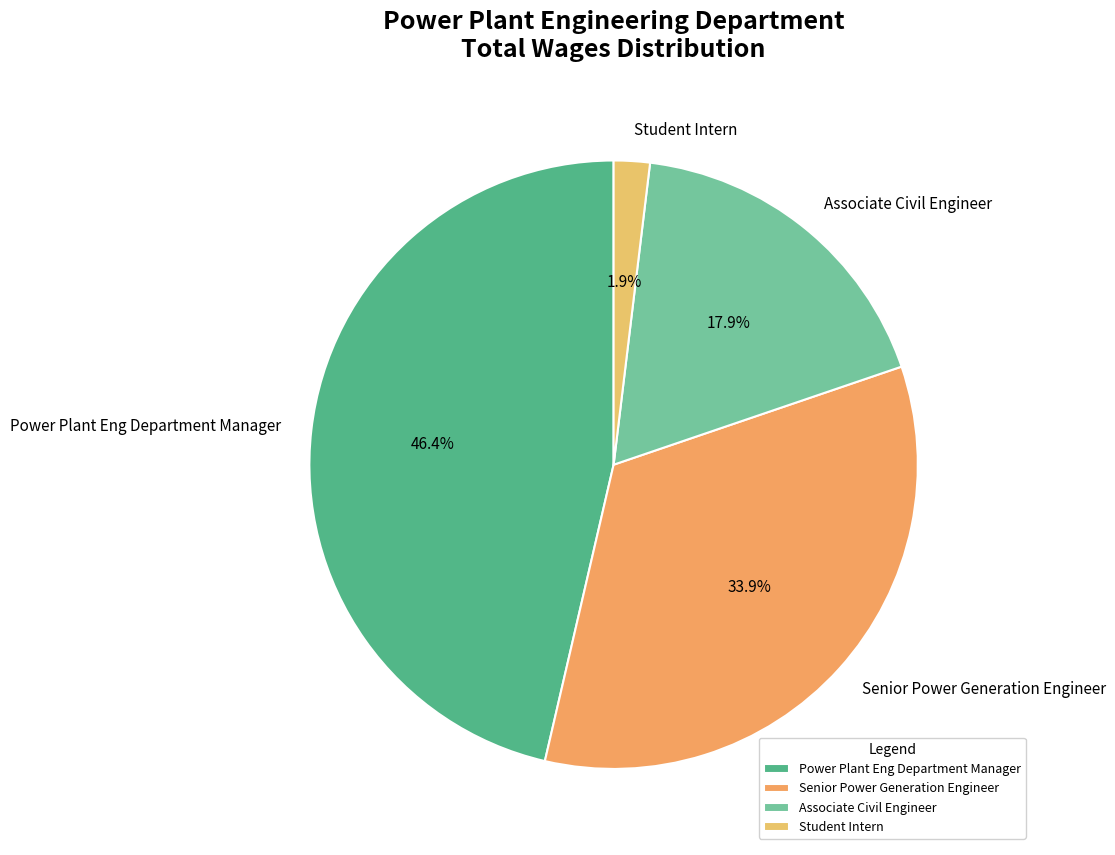

True or false: Student Intern accounts for 9% of the total.

False